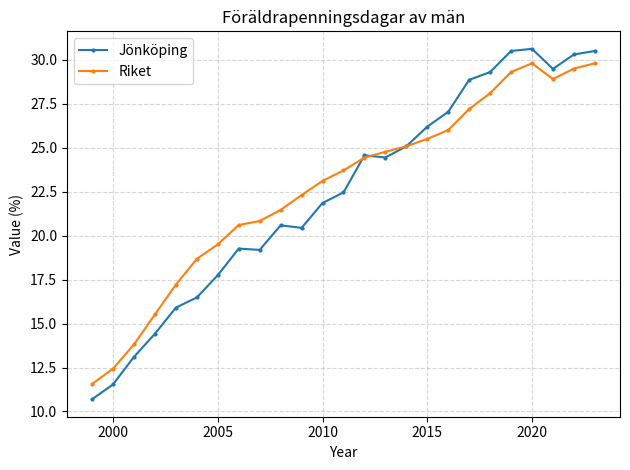

Which series has the largest total across all categories?

Riket